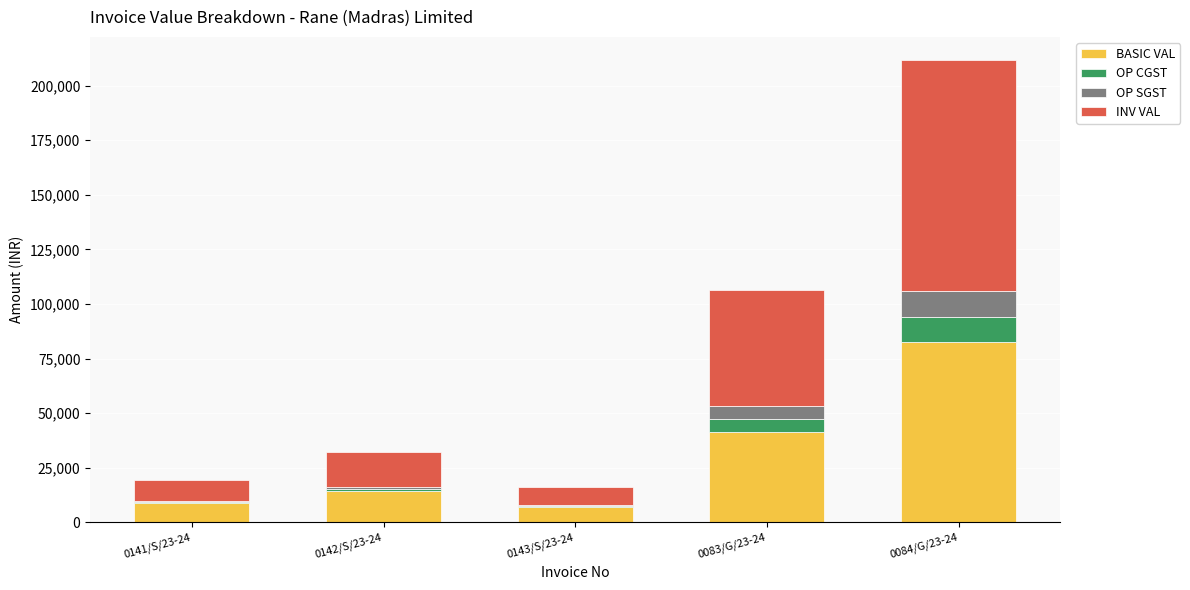

Which category has the highest value in the BASIC VAL series?

0084/G/23-24